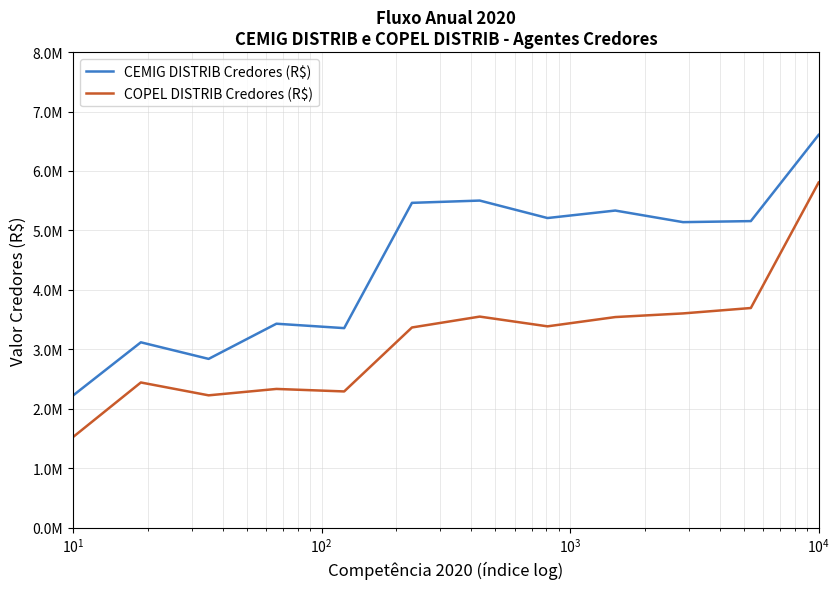

What is the difference between the maximum and minimum values in the CEMIG DISTRIB Credores (R$) series?

4385292.3